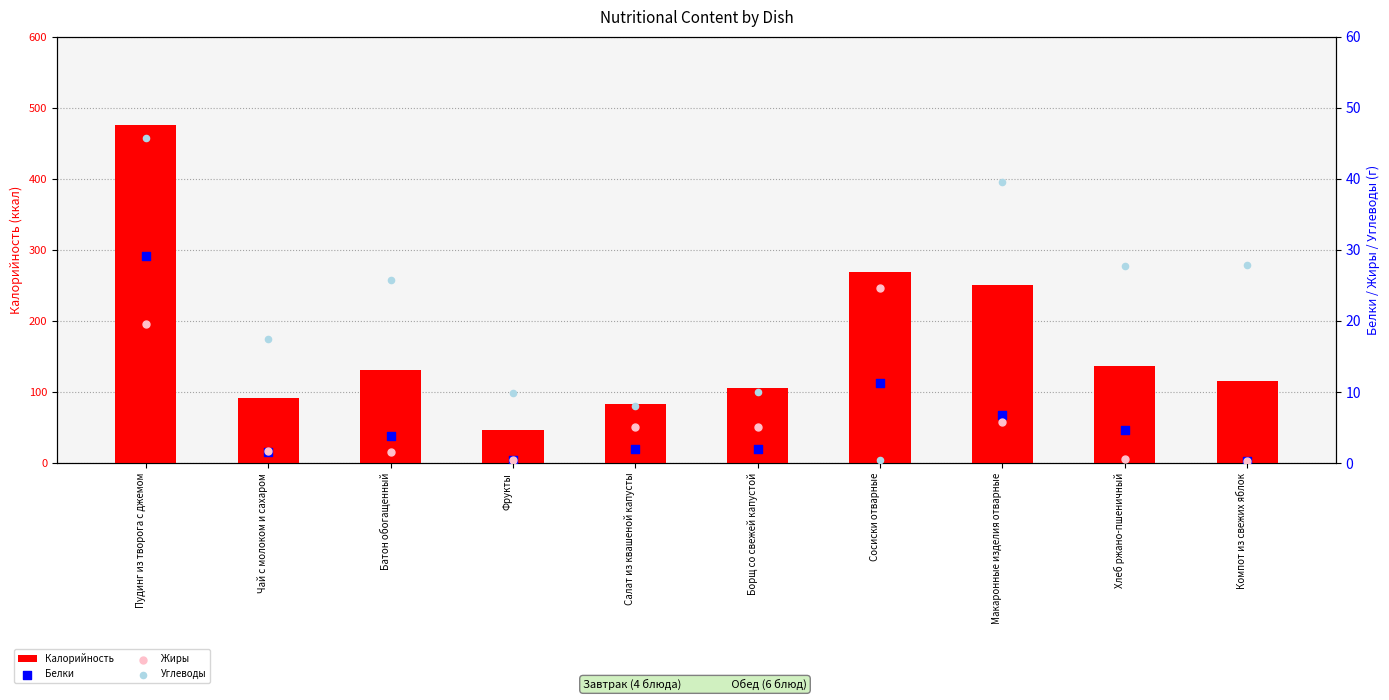

What are all the series names shown in the legend?

Калорийность, Белки, Жиры, Углеводы